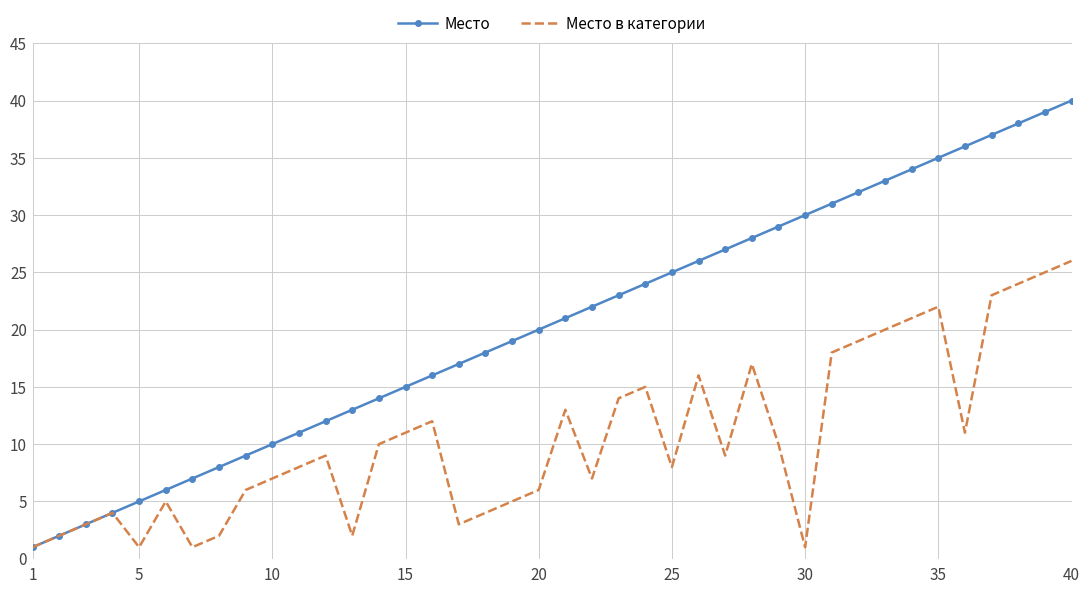

What is the smallest value displayed?

1